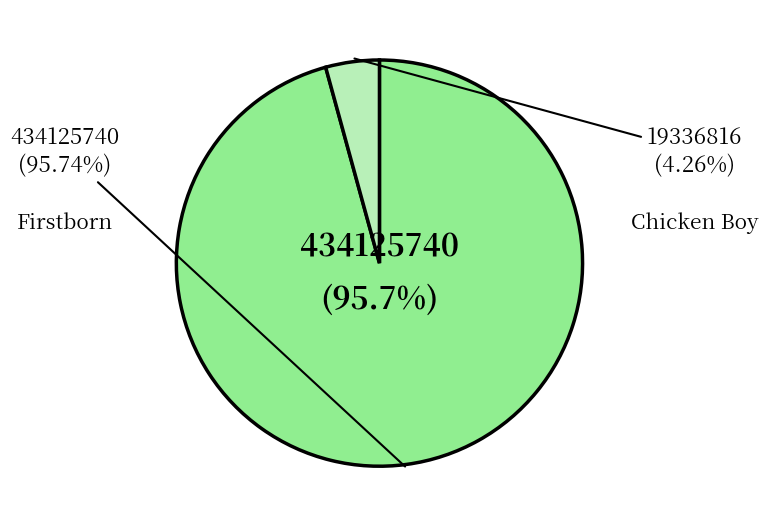

Which category accounts for the majority?

Firstborn